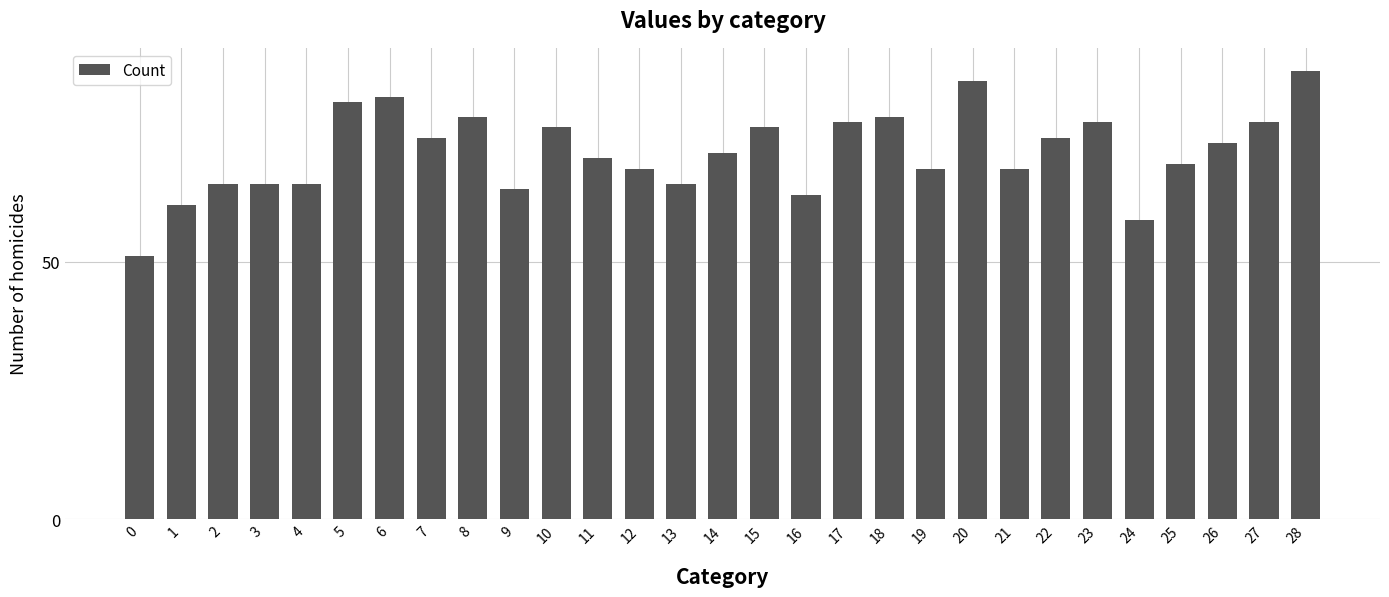

How many categories are shown in the chart?

29